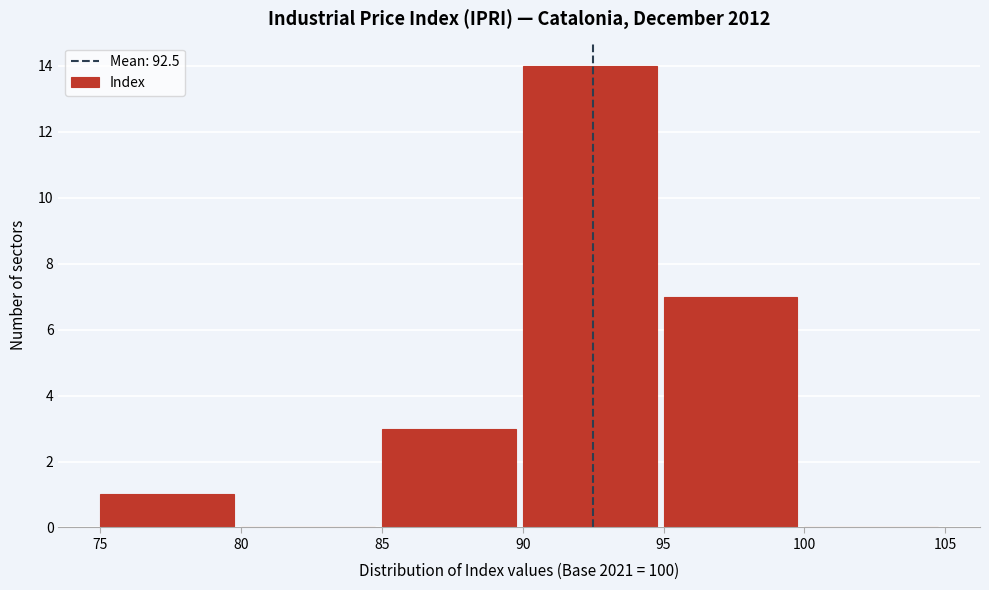

Reading left to right, transcribe this chart: for each bar, give the range it covers on the x-axis and its height. The values are not printed on the chart, so give them approximately, as read against the axis.

75 to 80: 1
80 to 85: 0
85 to 90: 3
90 to 95: 14
95 to 100: 7
100 to 105: 0